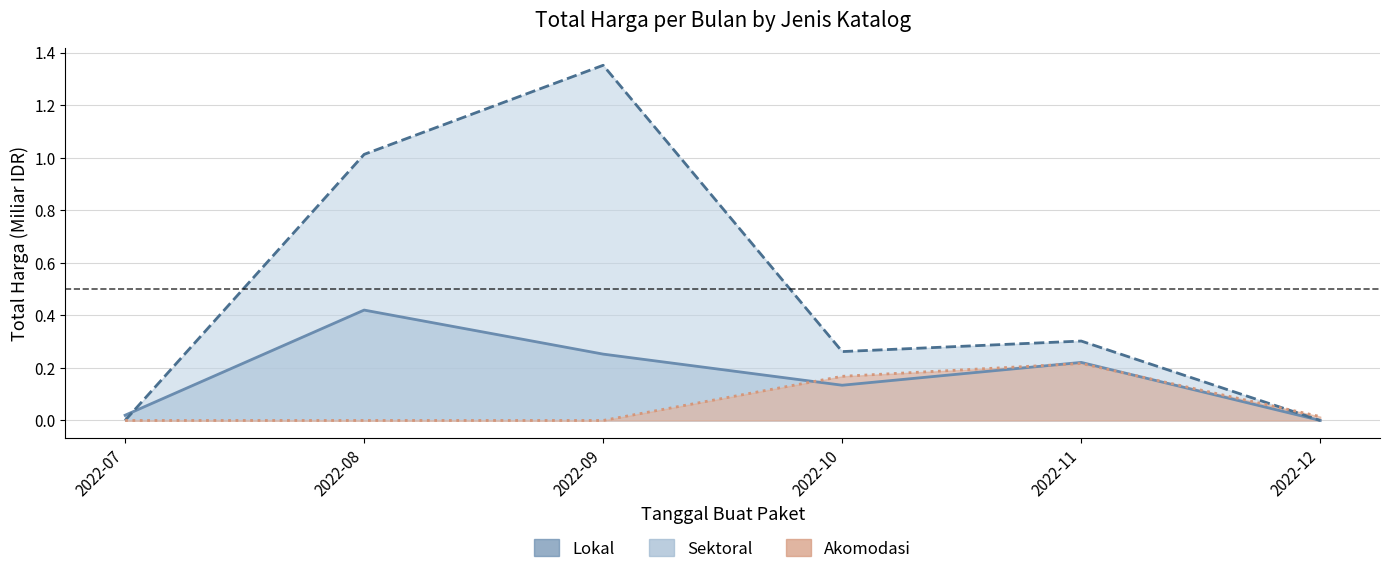

What is the sum of all Total Harga (Lokal) values?

1.0